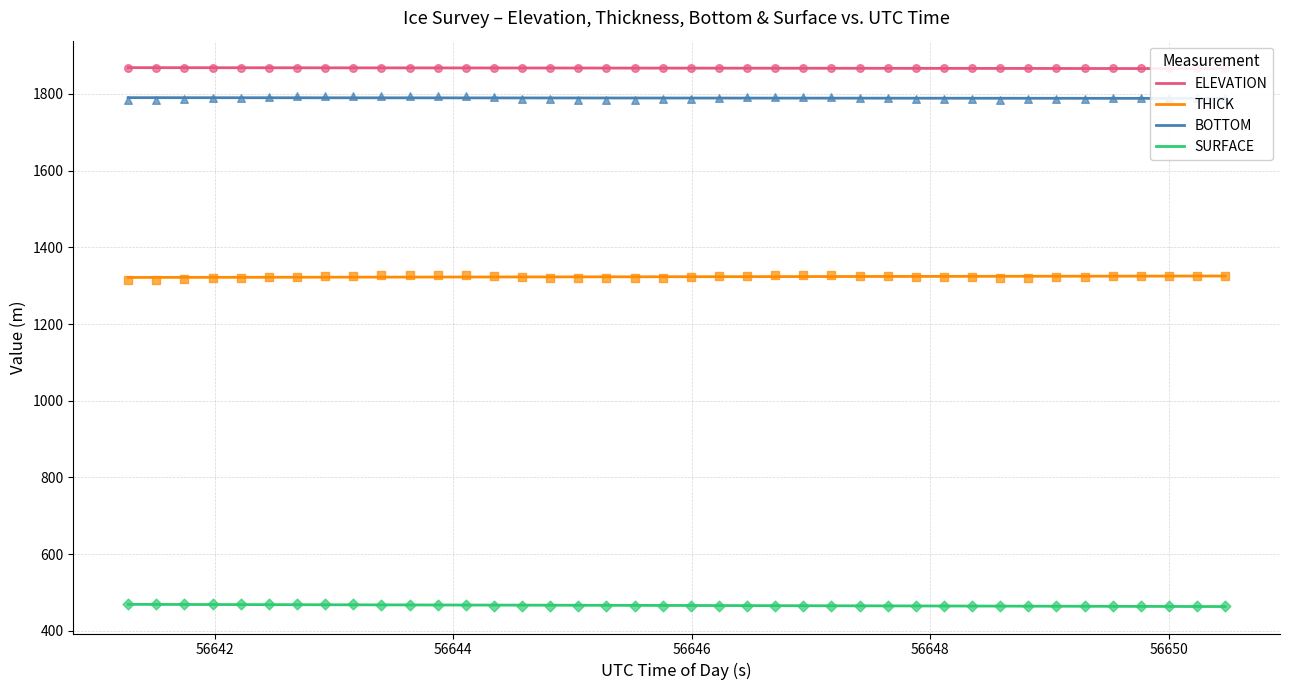

What is the lowest value of the SURFACE series?

463.2